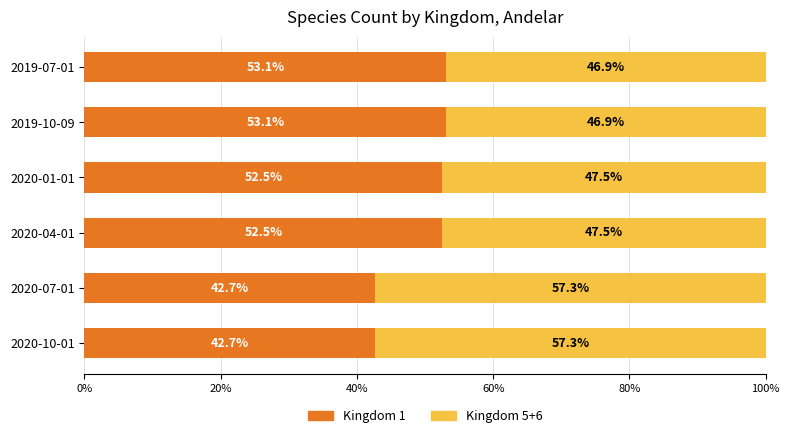

What value does the Kingdom 1 series have at 2020-04-01?

52.5